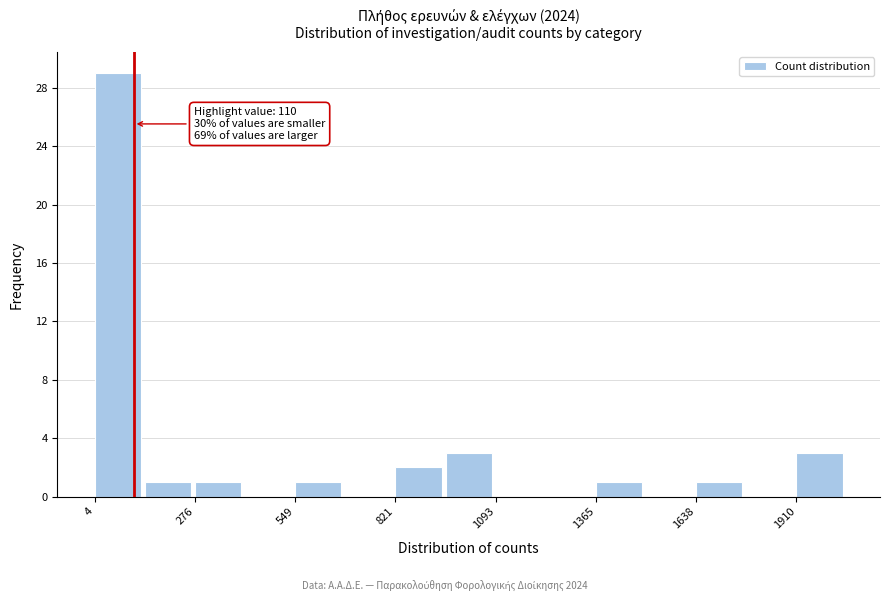

Around what value on the x-axis is the tallest bar? Give the approximate position of its centre, as read against the axis.

50